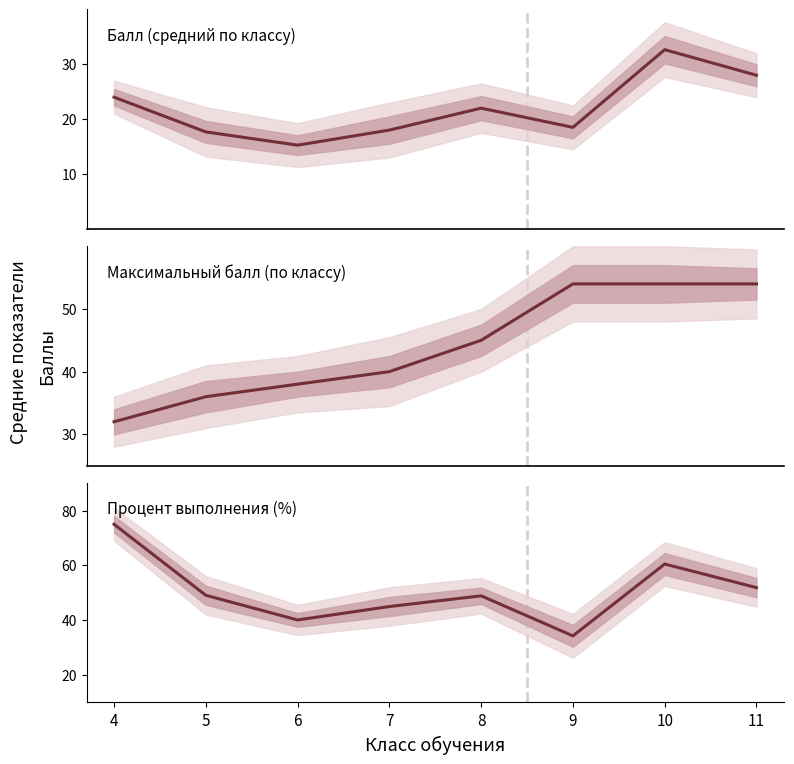

Reading left to right, extract all data points from this chart.

Балл: 4=24.0	5=17.7	6=15.2	7=18.0	8=22.0	9=18.5	10=32.7	11=28.0
Максимальный балл: 4=32.0	5=36.0	6=38.0	7=40.0	8=45.0	9=54.0	10=54.0	11=54.0
Процент выполнения: 4=75.0	5=49.1	6=40.1	7=45.0	8=48.9	9=34.3	10=60.5	11=51.9